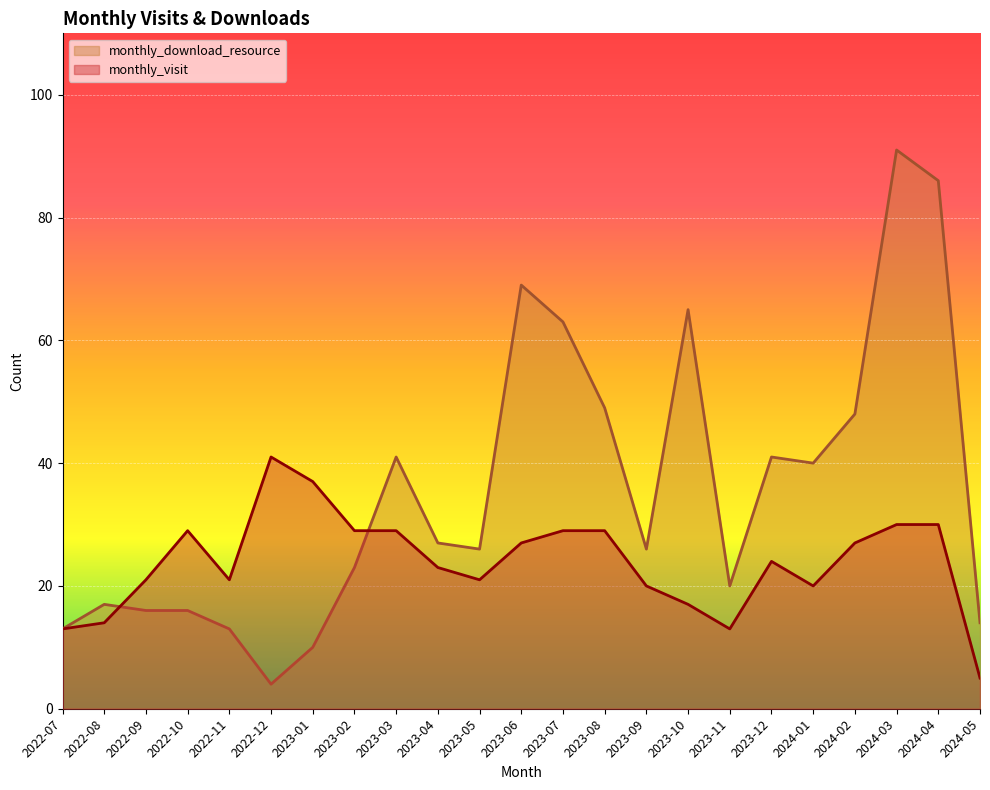

Which series has the largest range (max minus min)?

monthly_download_resource